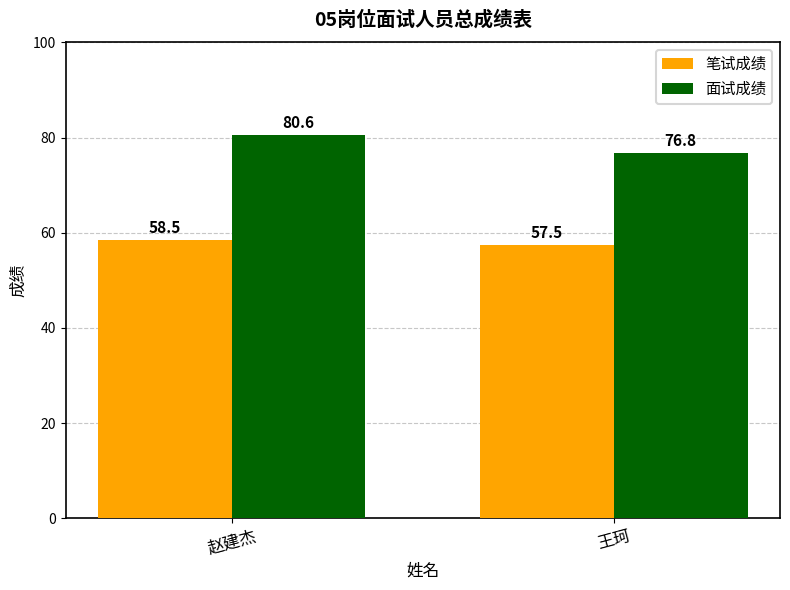

Reading left to right, list all the values displayed in this chart.

笔试成绩: 58.5	57.5
面试成绩: 80.6	76.8